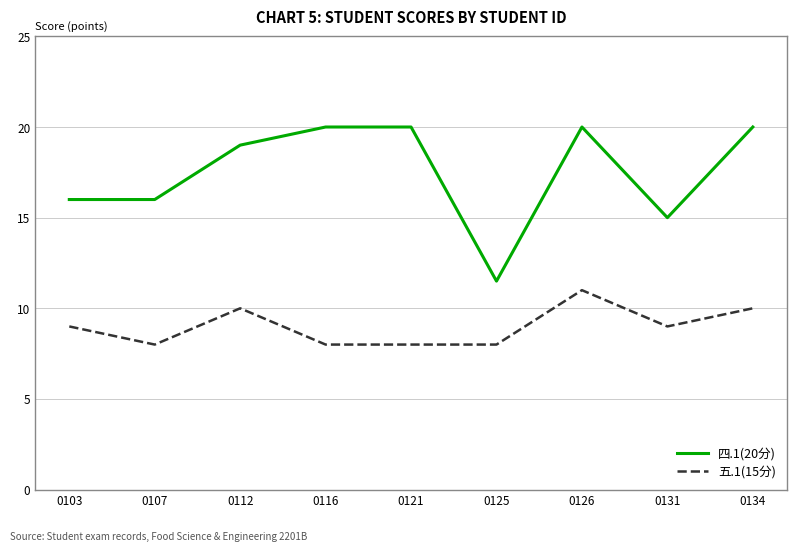

At which label is 四.1(20分) closest to 15?

0131